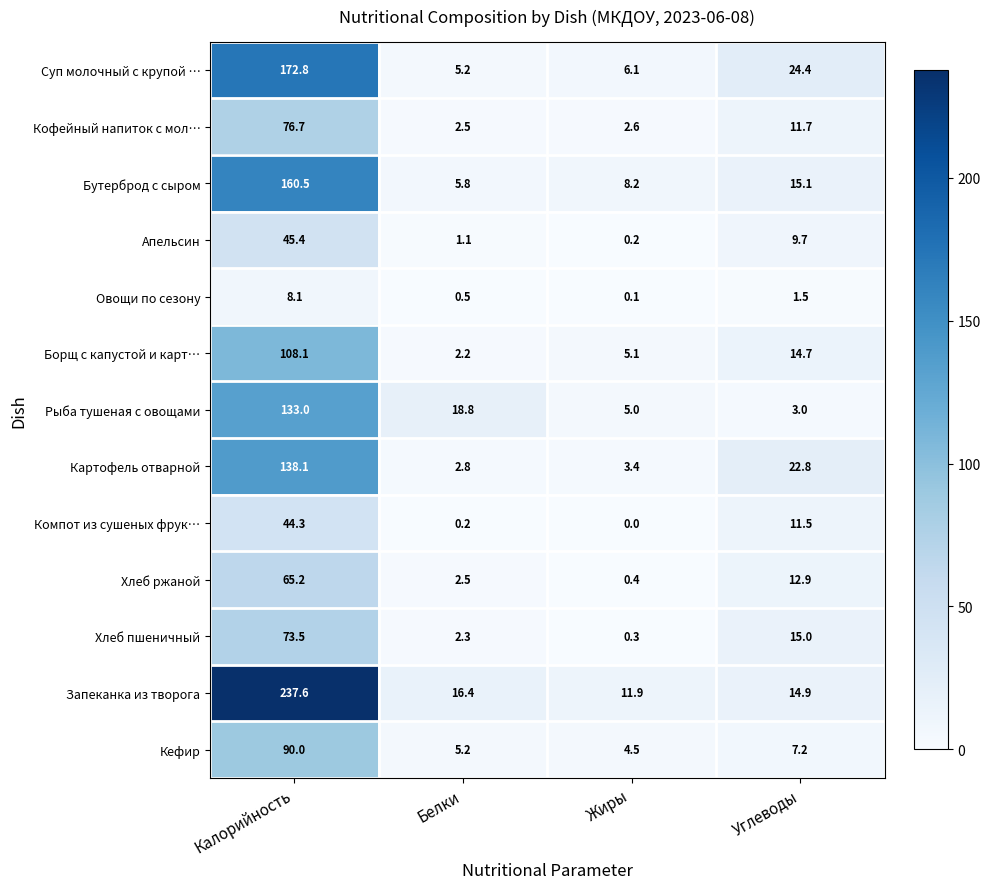

True or false: Кефир has a value of 4.5 at Жиры.

True